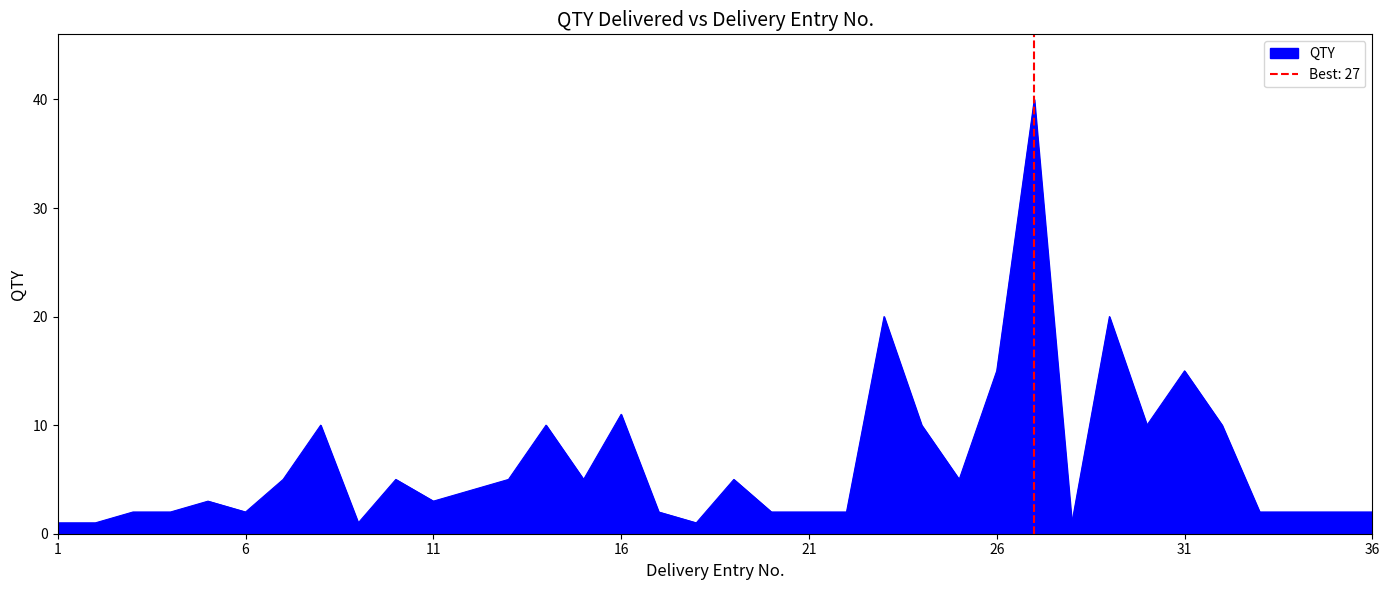

Read the value at 7.

5